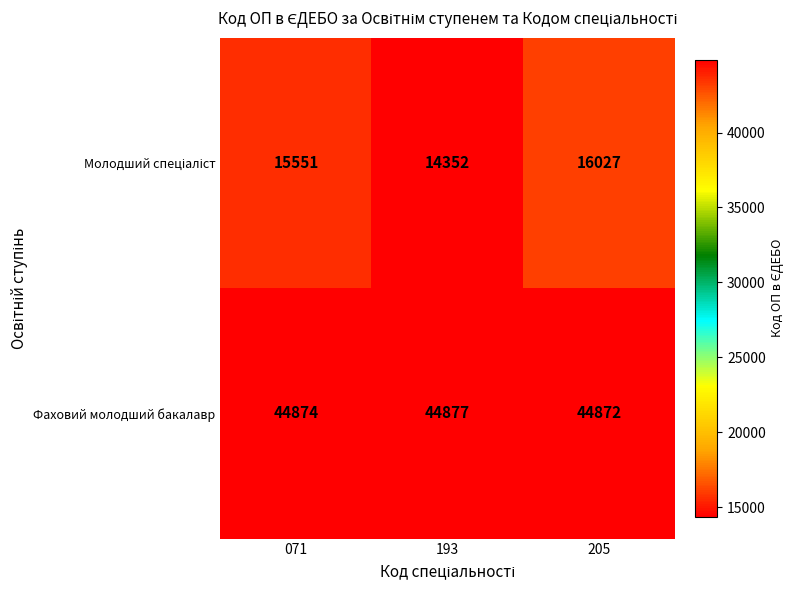

At how many categories does at least one series exceed 42752?

3